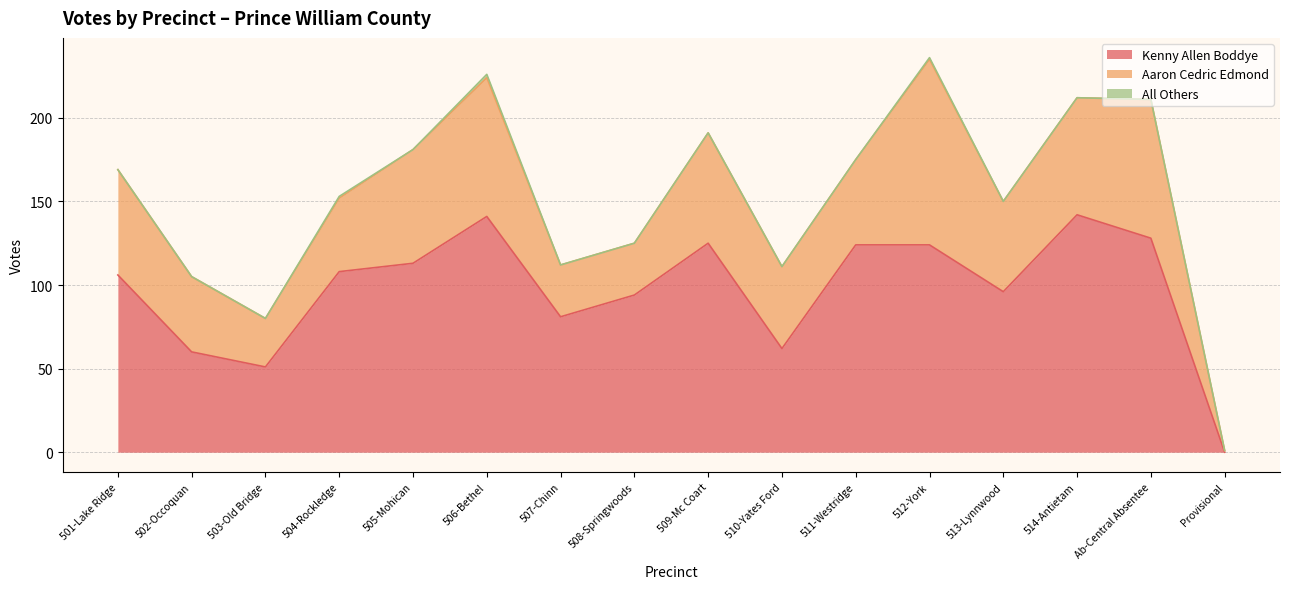

Rank the series by their average value, from lowest to highest.

All Others, Aaron Cedric Edmond, Kenny Allen Boddye